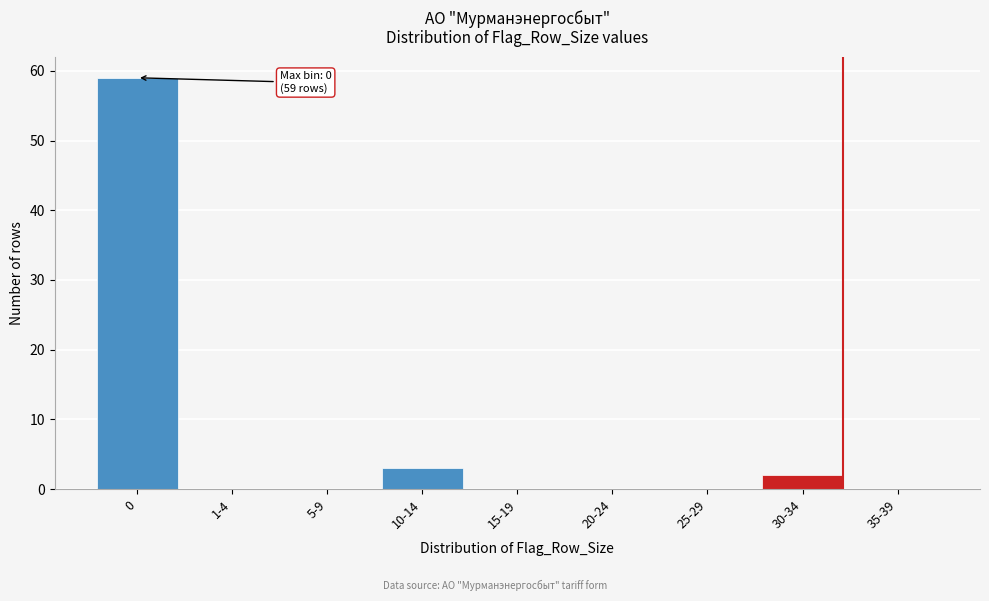

Reading left to right, transcribe all the data shown in this chart.

0=59	1-4=0	5-9=0	10-14=3	15-19=0	20-24=0	25-29=0	30-34=2	35-39=0